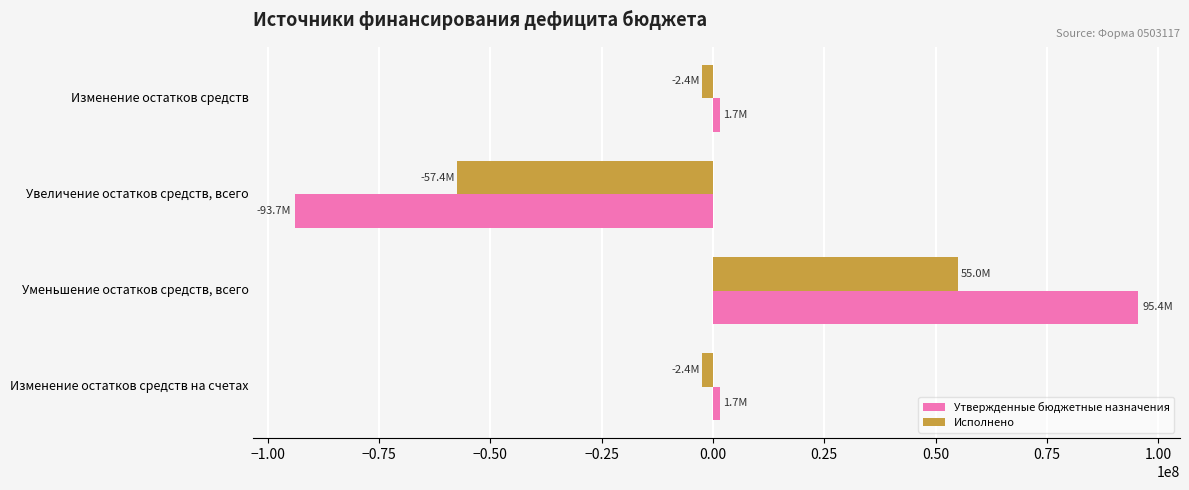

Read the Утвержденные бюджетные назначения value at Увеличение остатков средств, всего.

-93745700.0